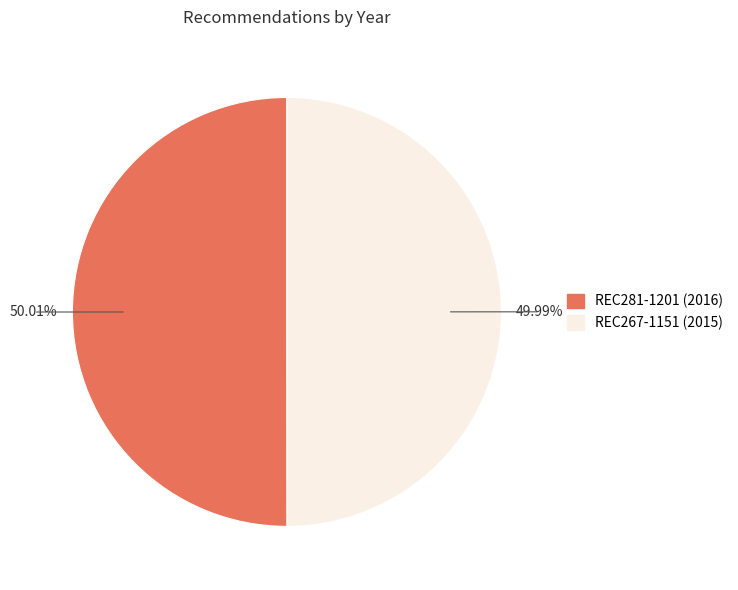

Is it true that REC267-1151 is 41% of the pie?

False